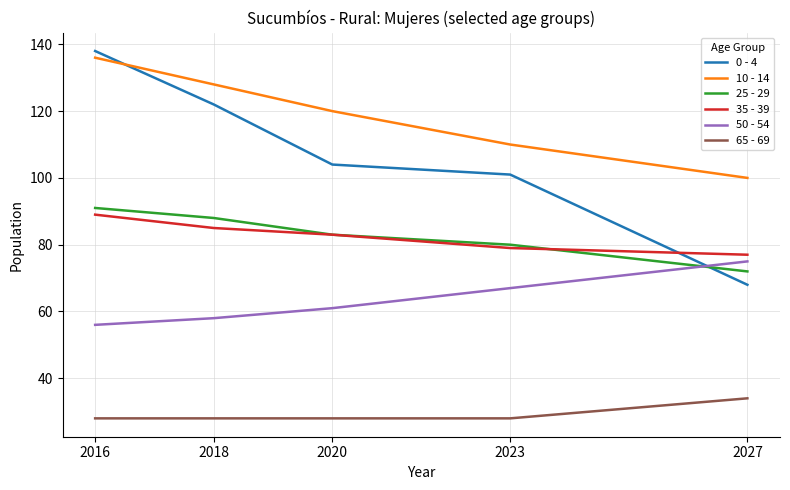

How many distinct data groups are displayed?

6